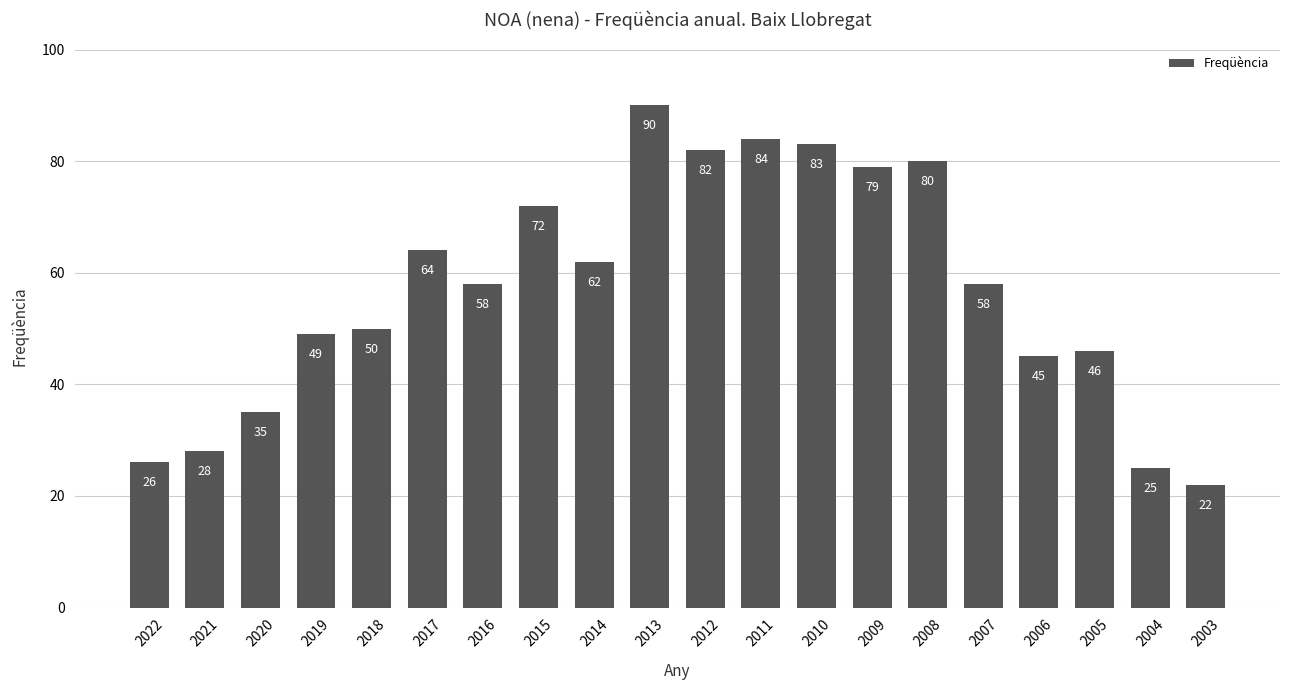

Which has a higher value, 2012 or 2018?

2012